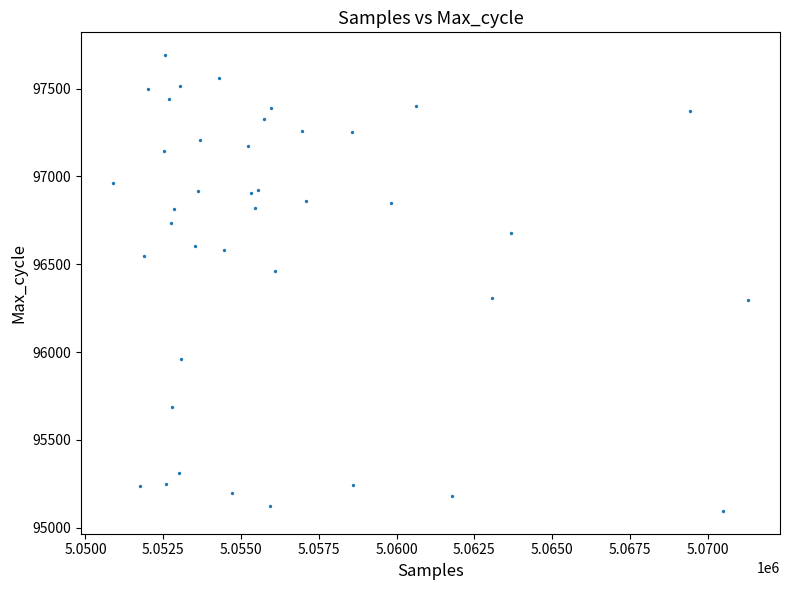

What is the range of Y values (max minus min)?

2594